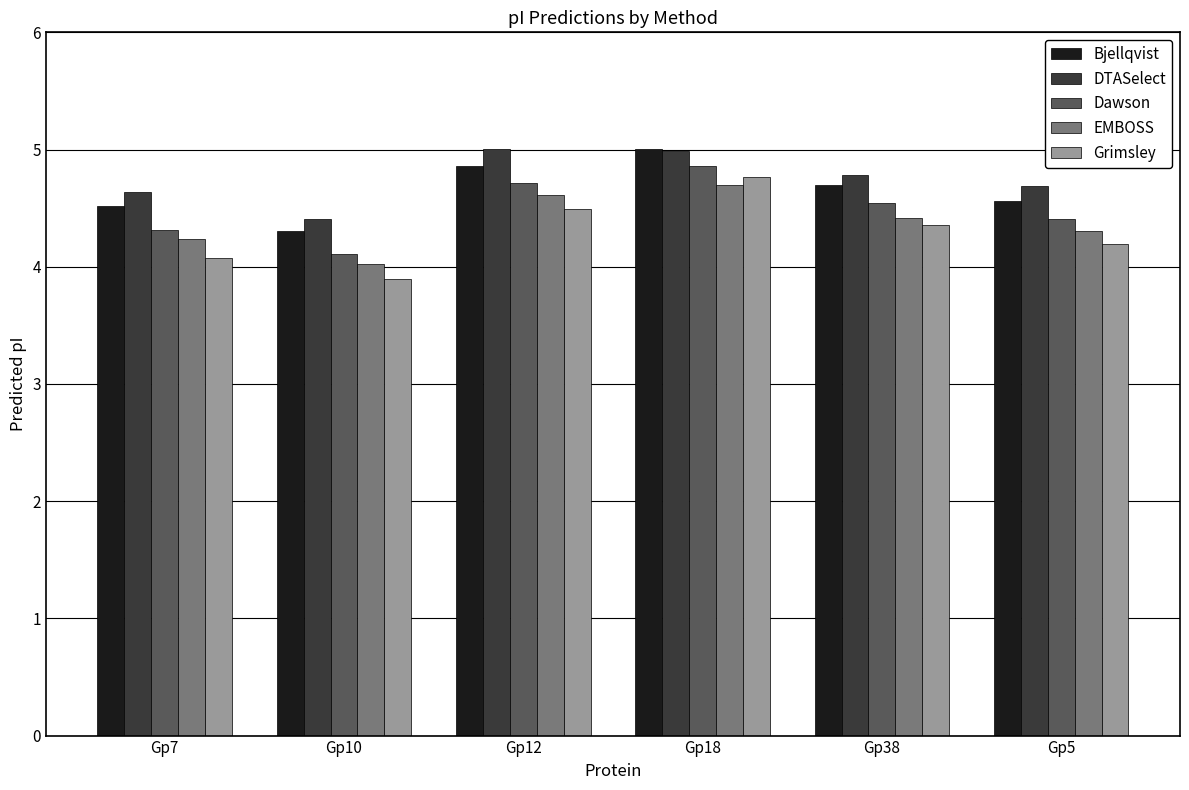

Reading left to right, transcribe all the data shown in this chart.

Bjellqvist: Gp7=4.5	Gp10=4.3	Gp12=4.9	Gp18=5.0	Gp38=4.7	Gp5=4.6
DTASelect: Gp7=4.6	Gp10=4.4	Gp12=5.0	Gp18=5.0	Gp38=4.8	Gp5=4.7
Dawson: Gp7=4.3	Gp10=4.1	Gp12=4.7	Gp18=4.9	Gp38=4.5	Gp5=4.4
EMBOSS: Gp7=4.2	Gp10=4.0	Gp12=4.6	Gp18=4.7	Gp38=4.4	Gp5=4.3
Grimsley: Gp7=4.1	Gp10=3.9	Gp12=4.5	Gp18=4.8	Gp38=4.4	Gp5=4.2